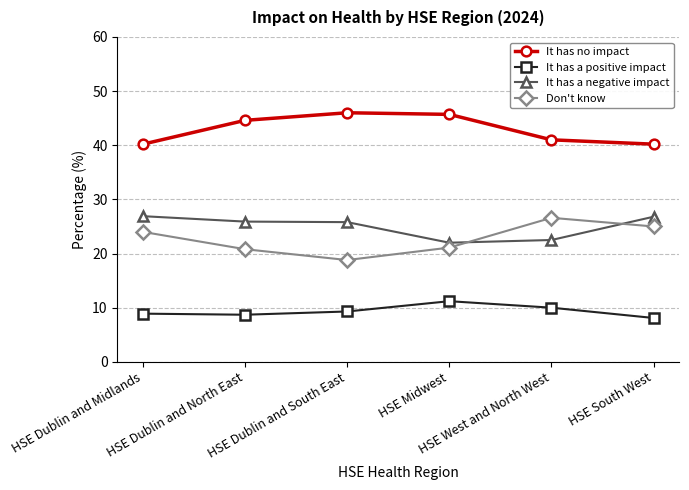

What position from the left is HSE Dublin and Midlands?

1